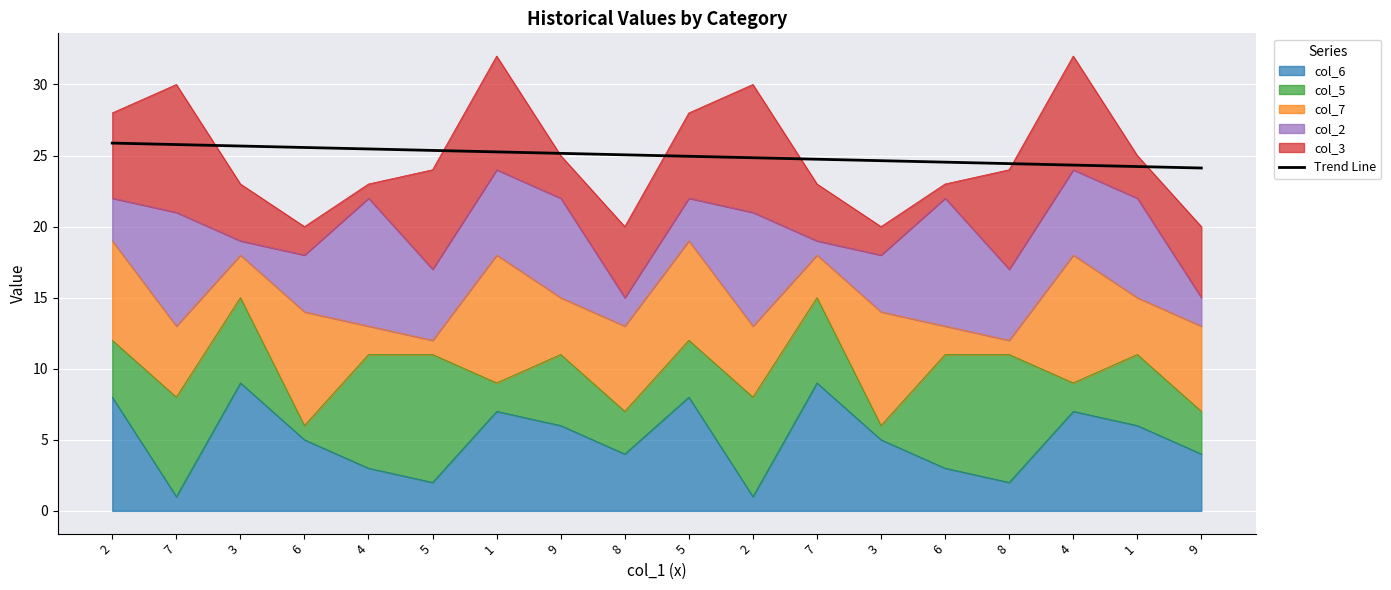

What is the difference between the second highest and minimum values?

1.7